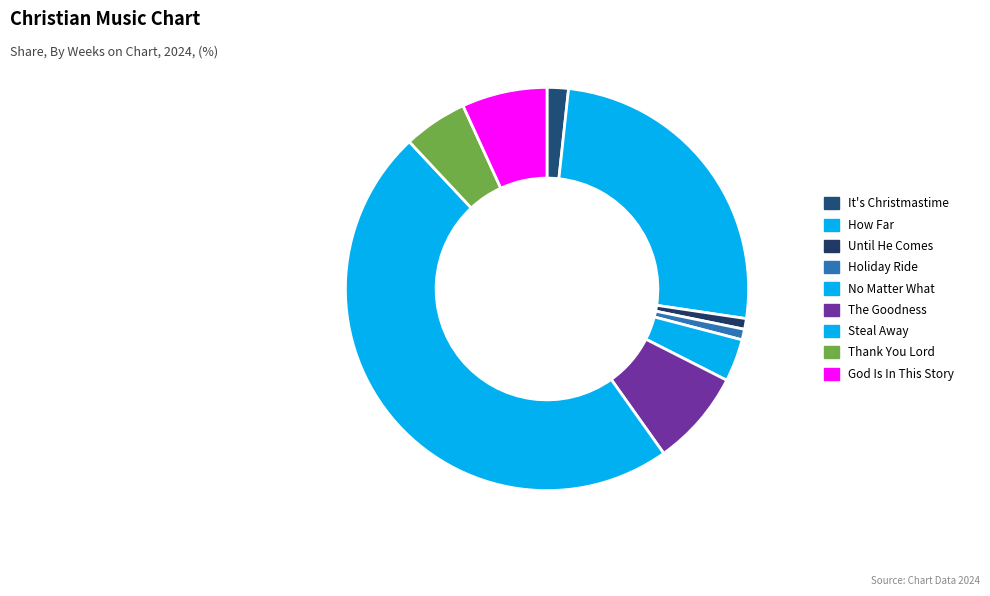

Is there a majority slice in this chart?

No